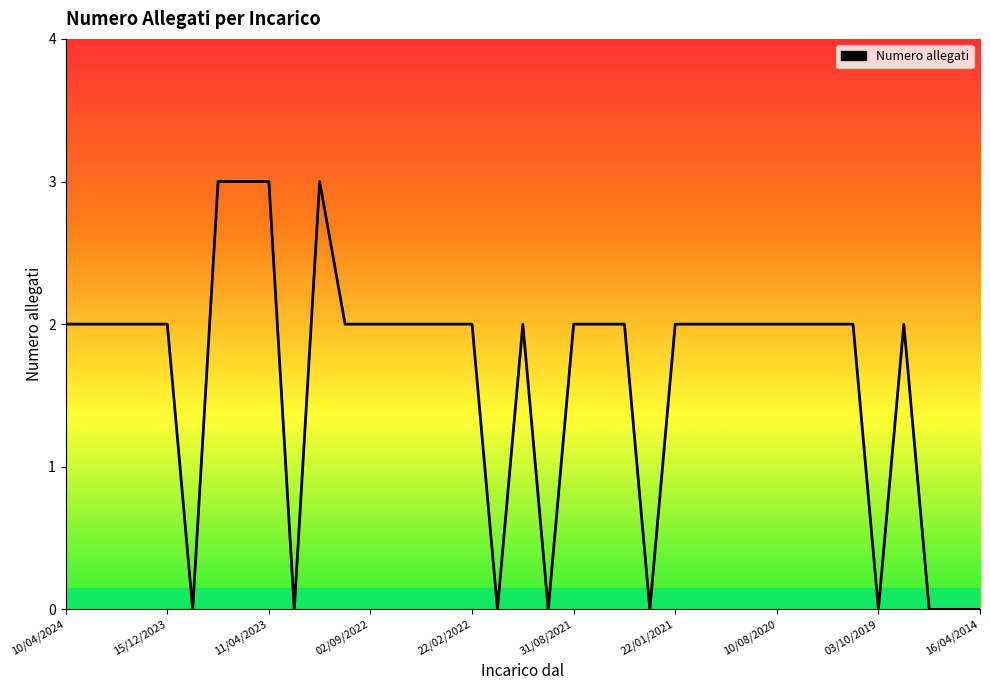

What is the maximum value shown in the chart?

3